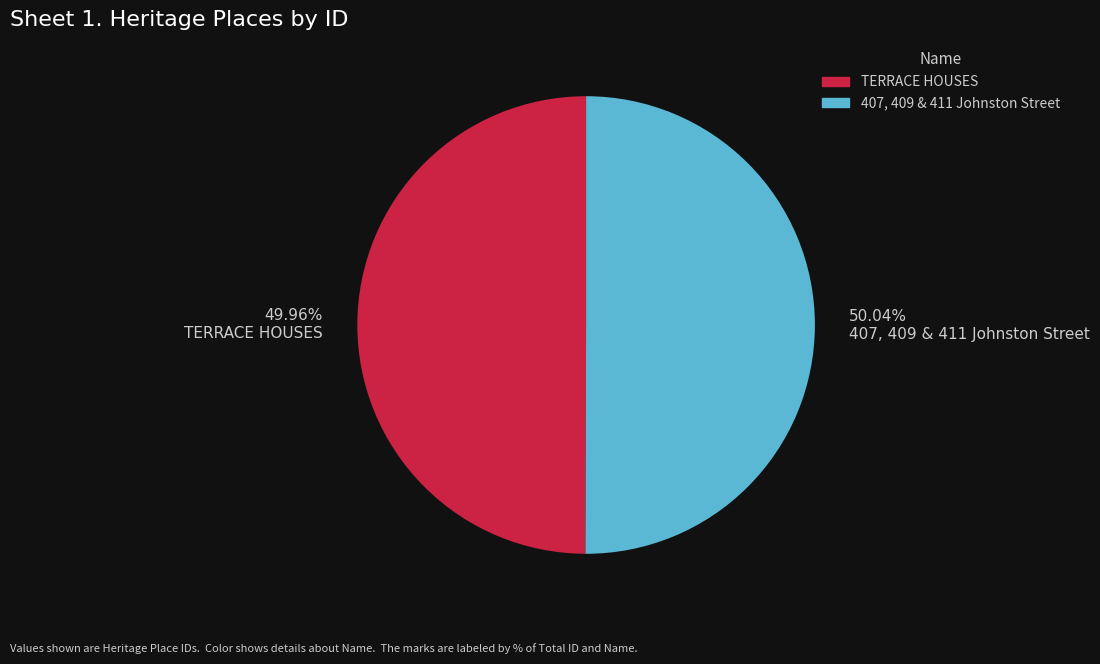

To the nearest percent, what percentage of the pie is TERRACE HOUSES?

50%